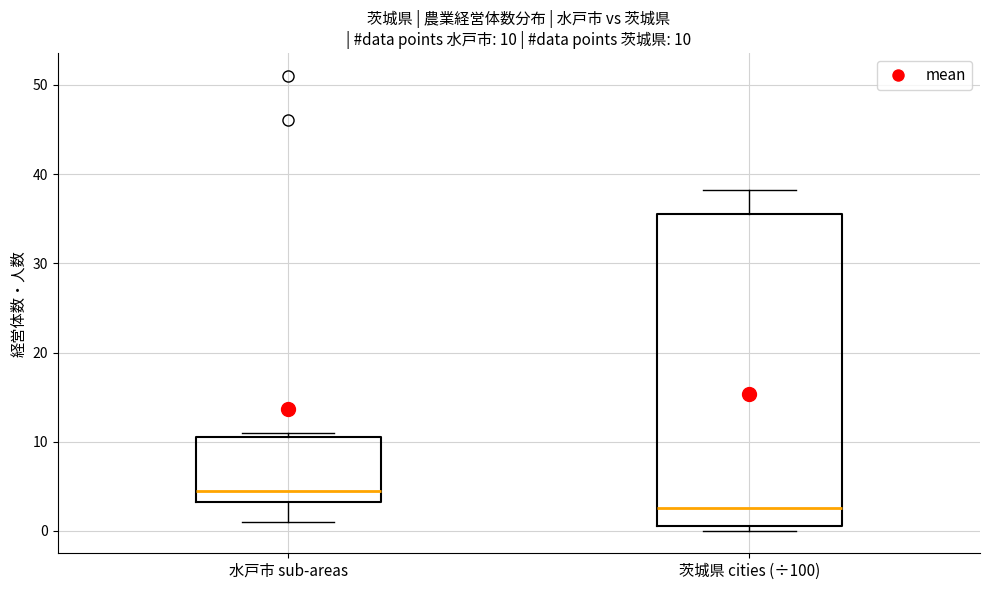

Which box has the highest median line?

水戸市 sub-areas